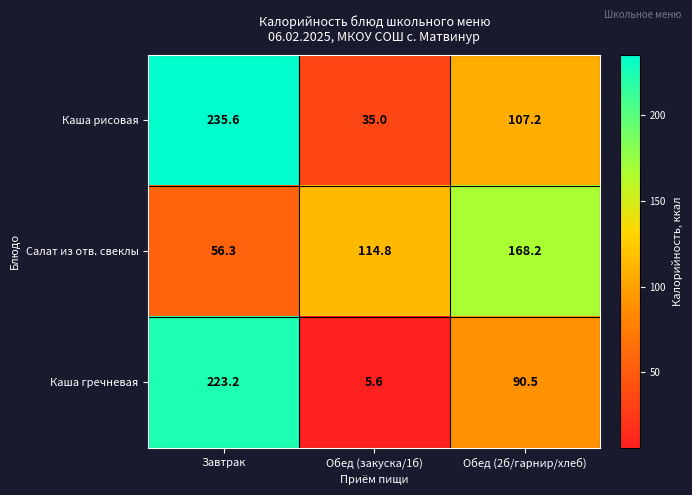

Which label corresponds to the smallest value in the chart?

Обед (закуска/1б)